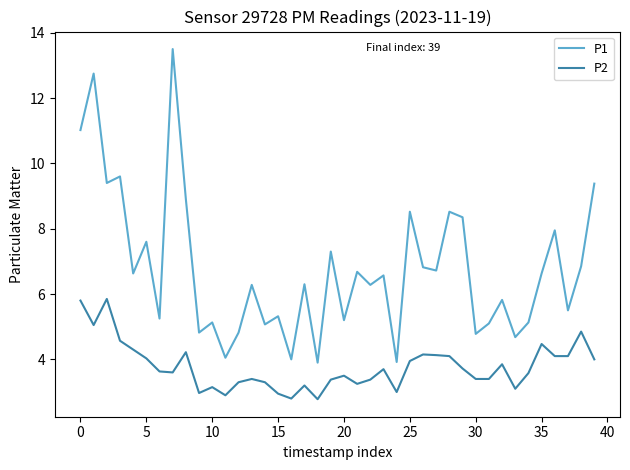

List the series in order of their overall mean, highest first.

P1, P2